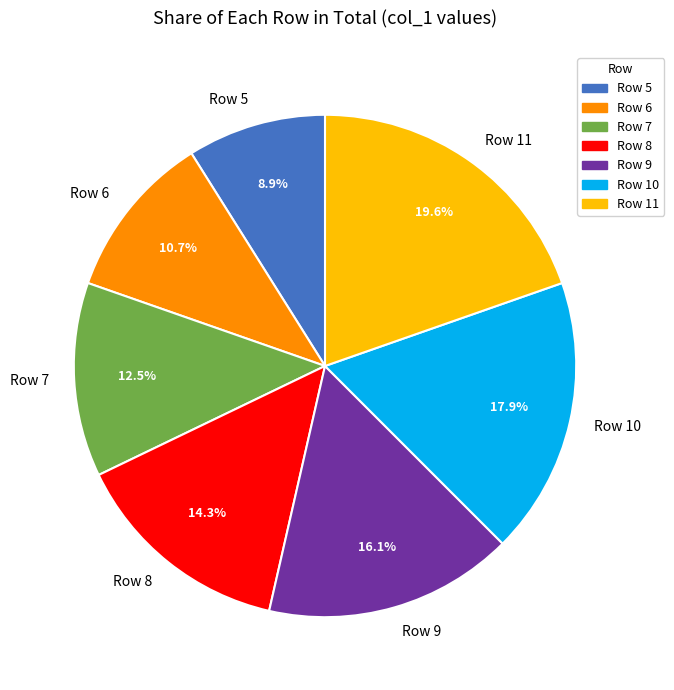

The Row 9 slice represents 16% of the pie. True or false?

True